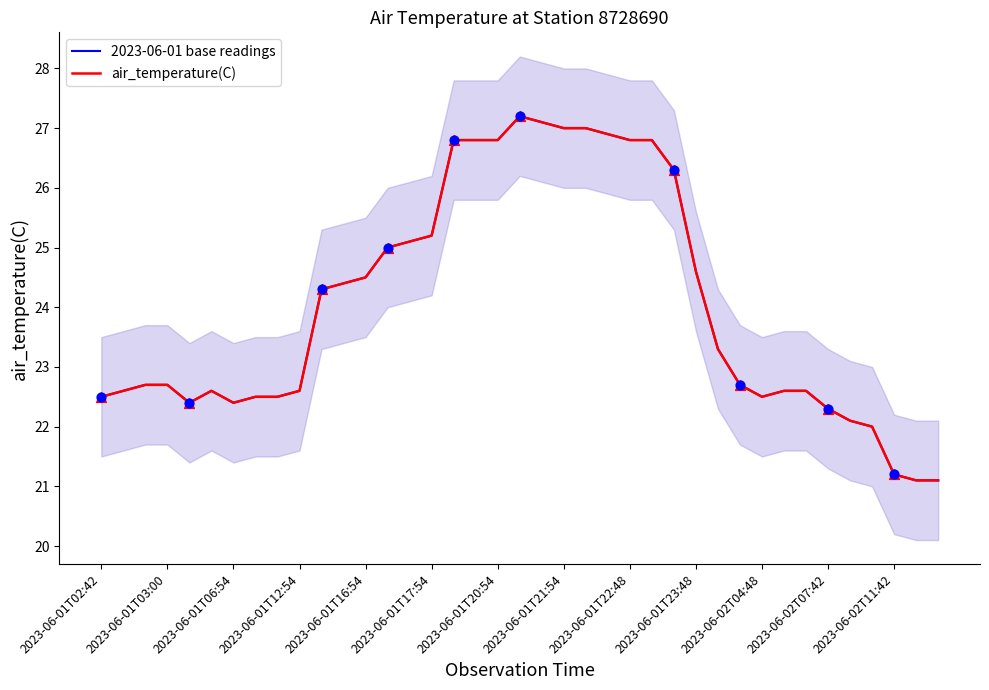

Which series contains the lowest Y value?

2023-06-01 base readings